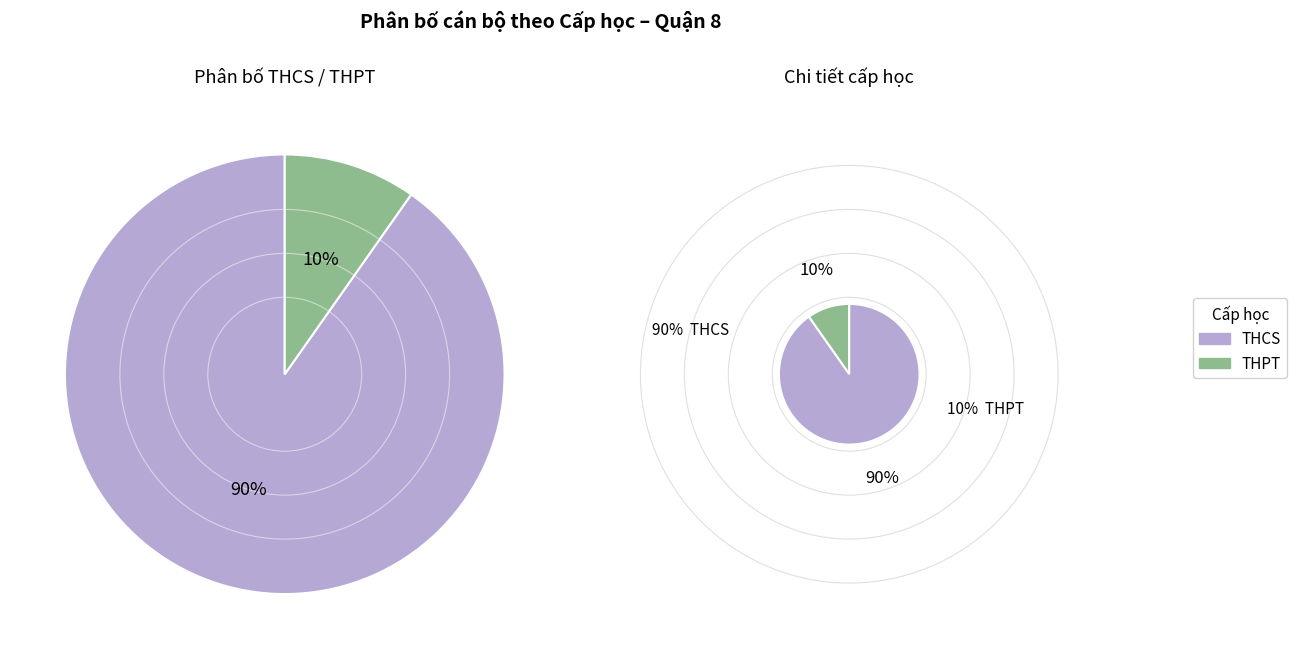

Which has a higher value, THCS or THPT?

THCS